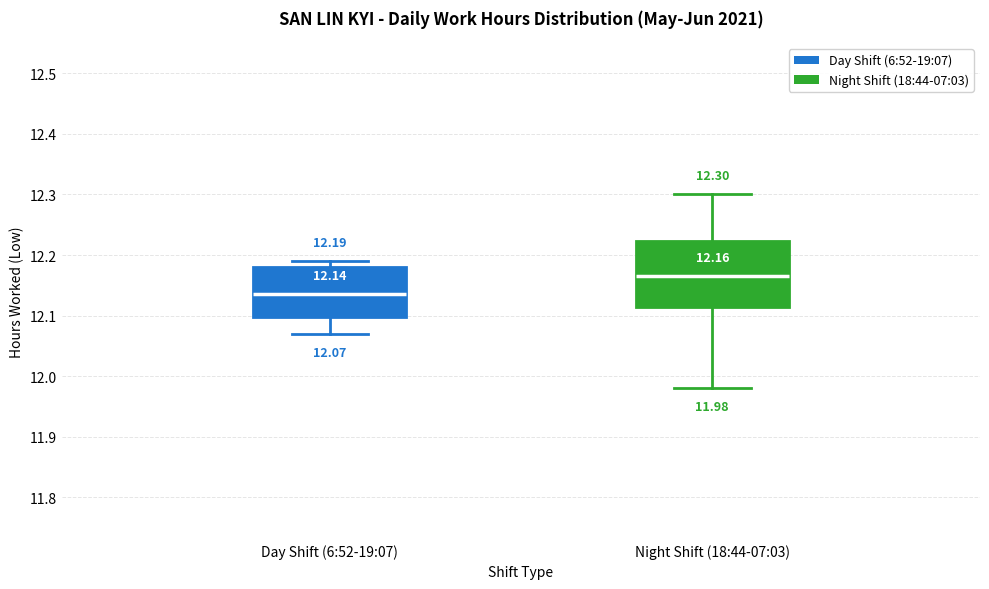

Which box's median line is the highest?

Night Shift (18:44-07:03)